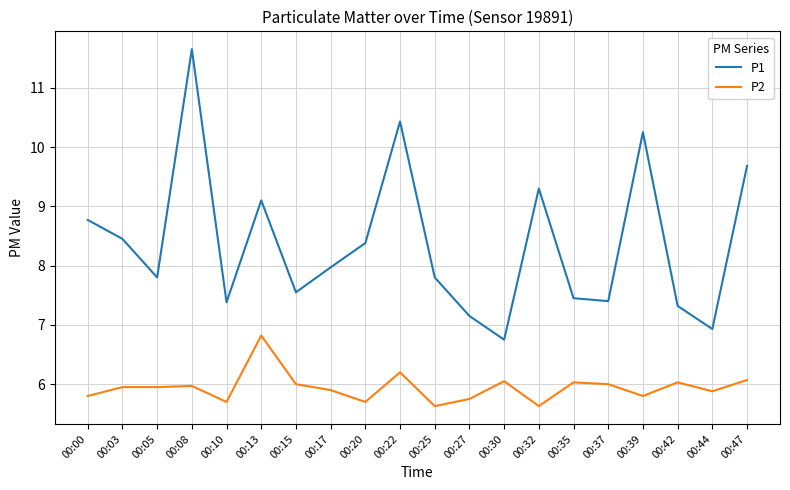

Which series has the largest range (max minus min)?

P1